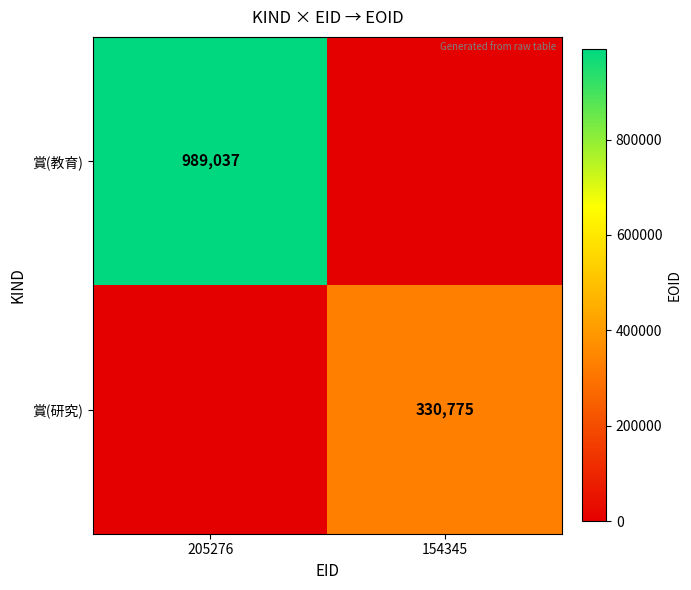

The value of 賞(研究) at 154345 is 330775. True or false?

True